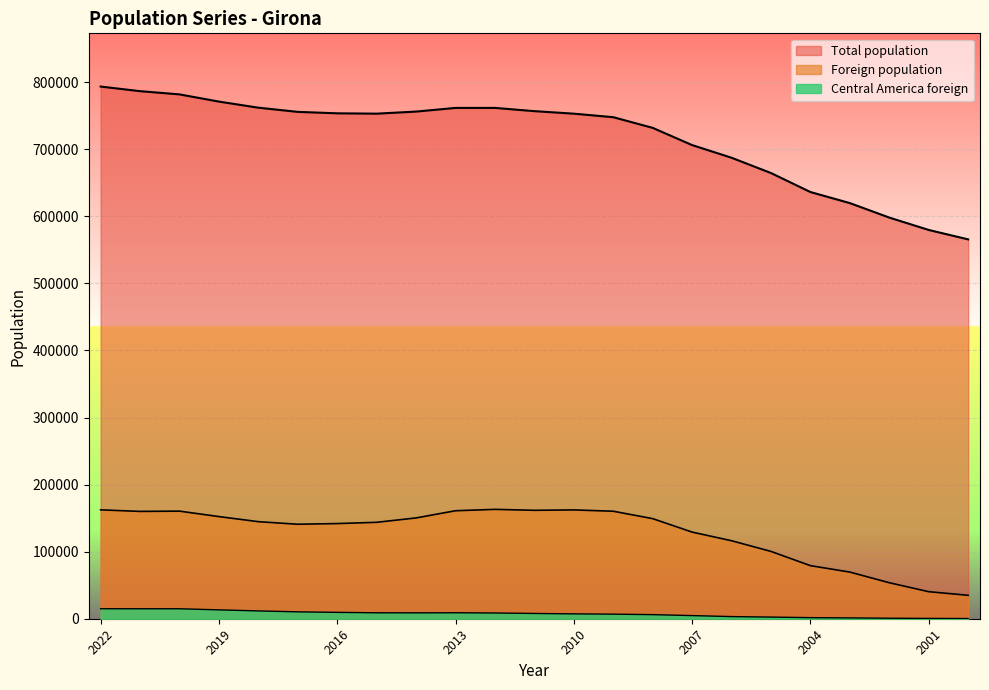

Read the Total population value at 2021, to the nearest 50.

786600